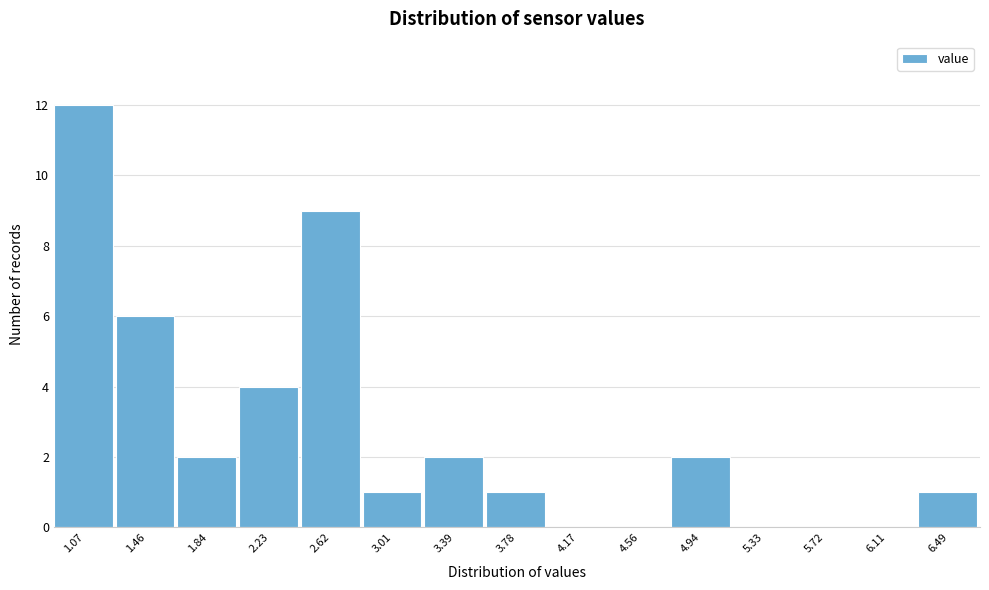

Reading right to left, extract all data points from this chart.

6.49=1	6.11=0	5.72=0	5.33=0	4.94=2	4.56=0	4.17=0	3.78=1	3.39=2	3.01=1	2.62=9	2.23=4	1.84=2	1.46=6	1.07=12